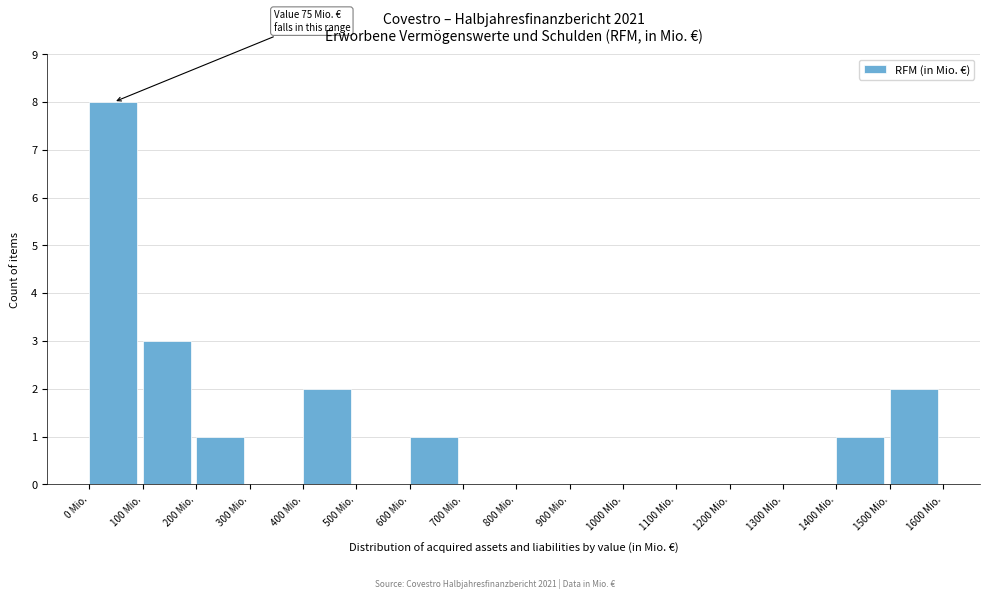

Which range on the x-axis has the tallest bar?

0 to 100